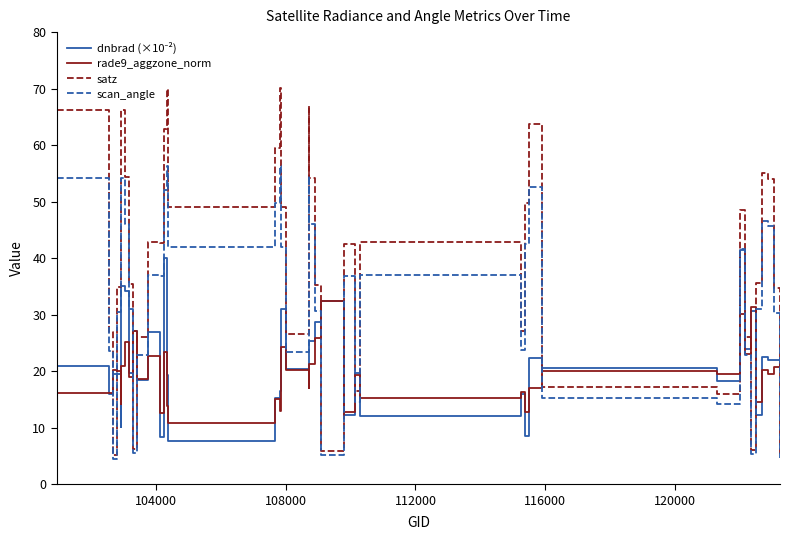

Which series has the largest total across all categories?

satz